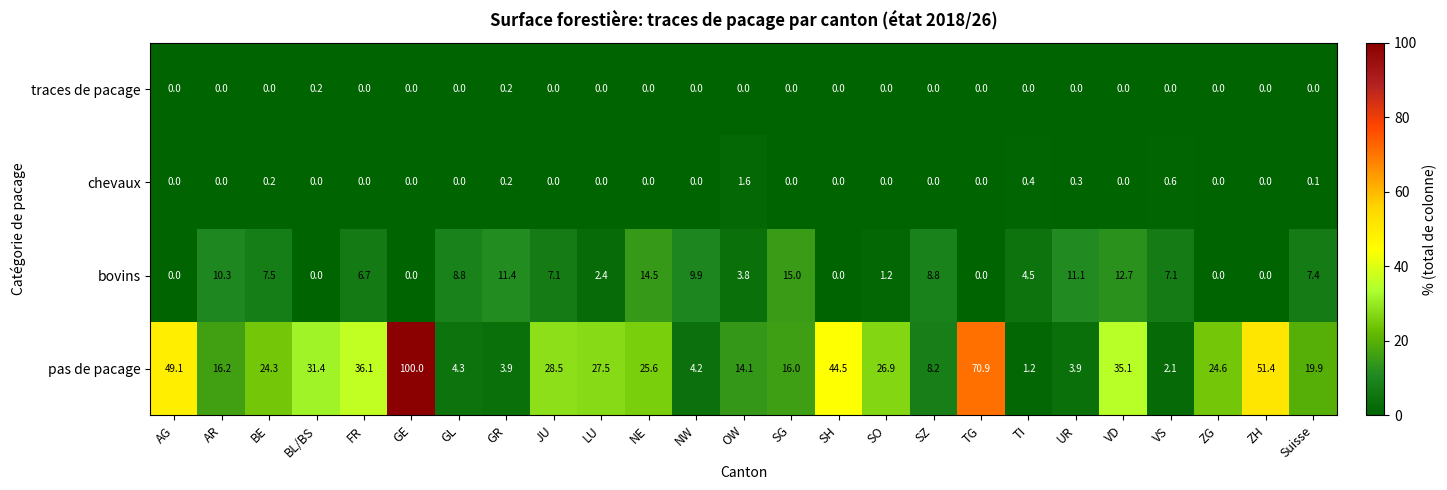

True or false: bovins has a value of 9.9 at NW.

True